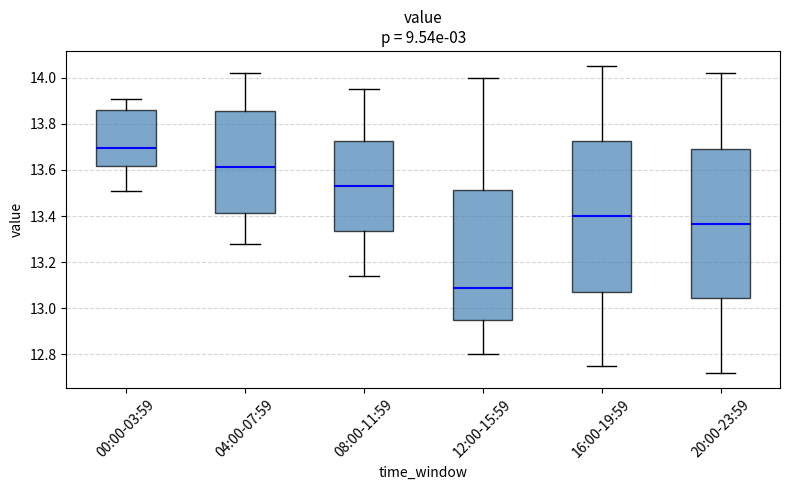

Which box has the highest median line?

00:00-03:59